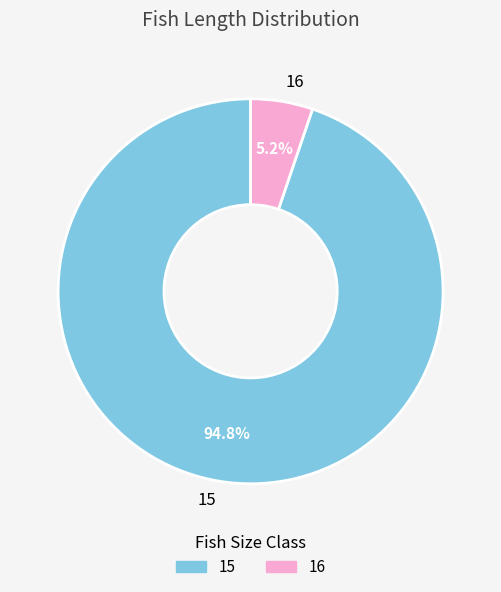

What percentage is the 16 slice, to the nearest percent?

5%